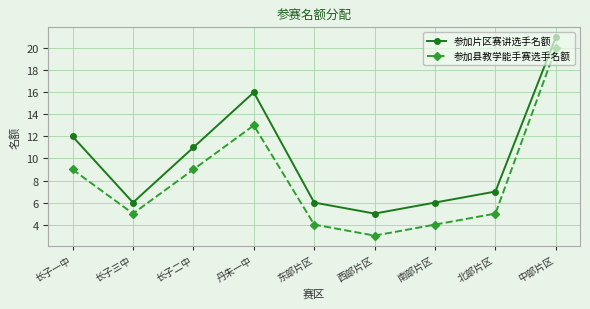

How many series are shown in this chart?

2